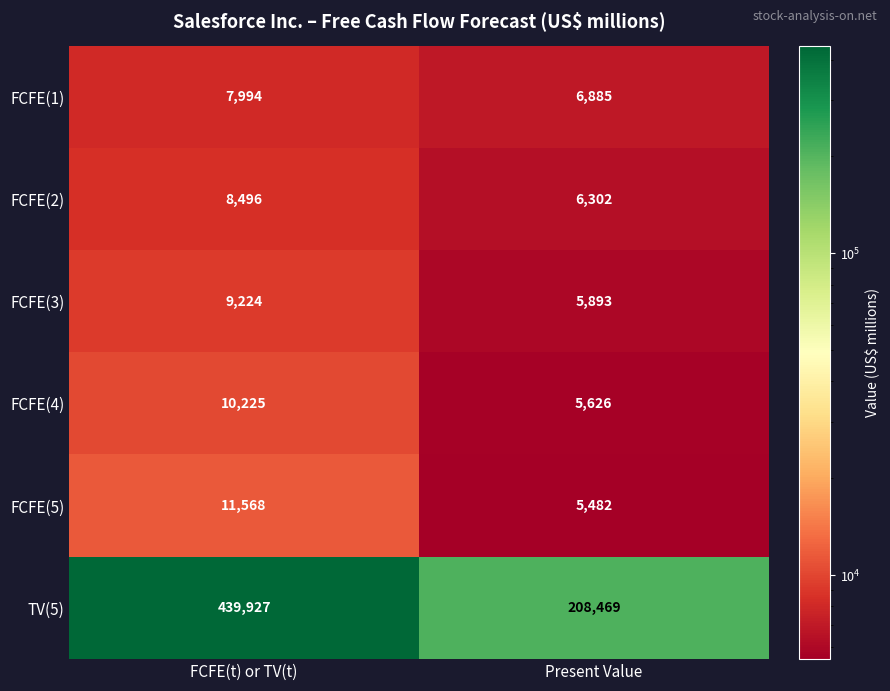

What is the sum of the TV(5) values at FCFE(t) or TV(t) and Present Value?

648396